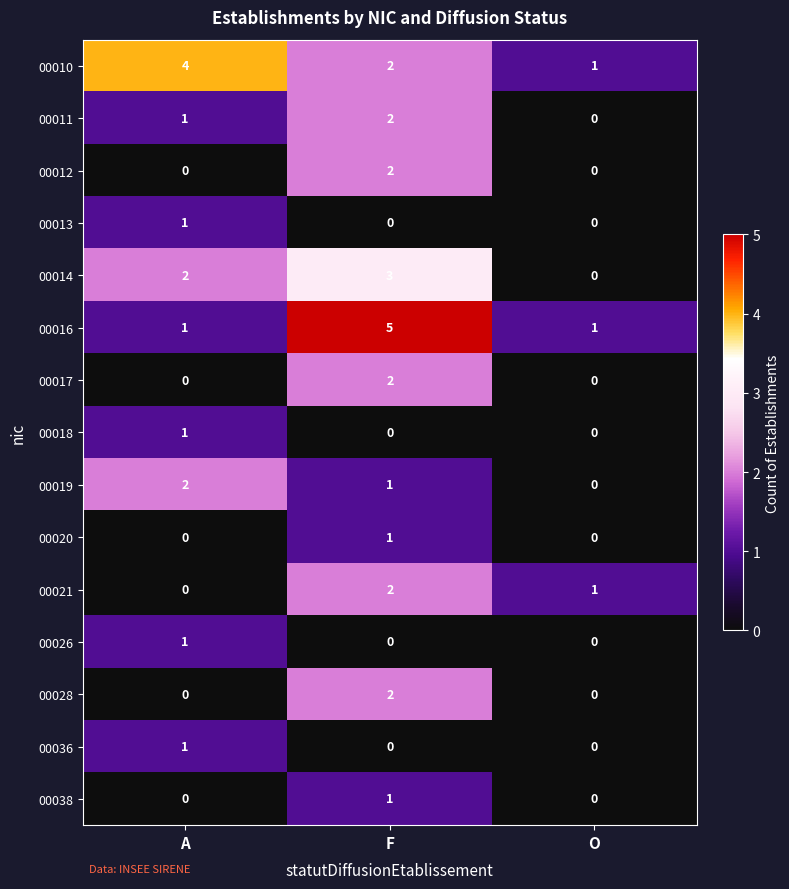

What is the greatest value displayed?

5